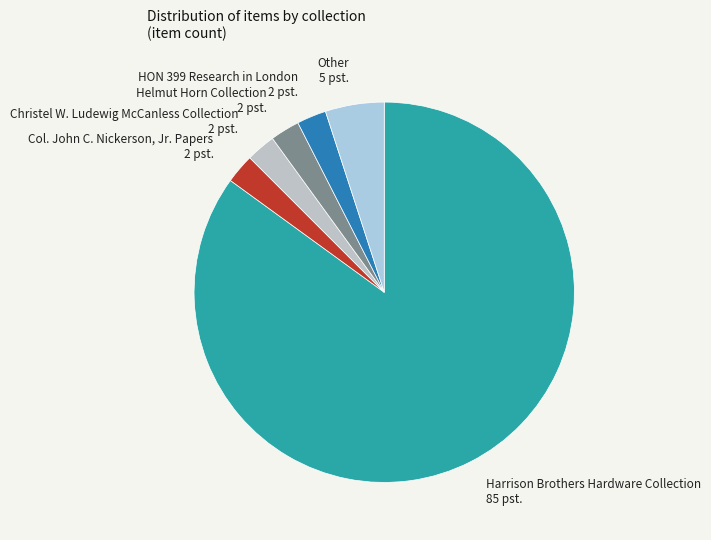

True or false: Col. John C. Nickerson, Jr. Papers accounts for 12% of the total.

False